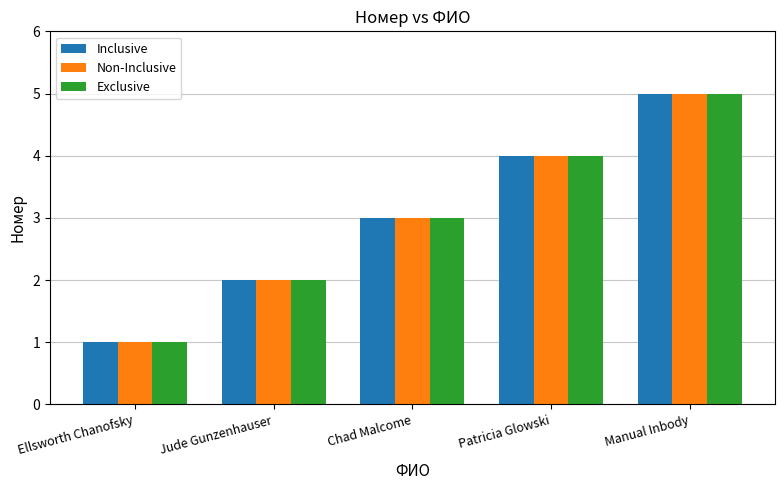

Which label corresponds to the smallest value in the chart?

Ellsworth Chanofsky